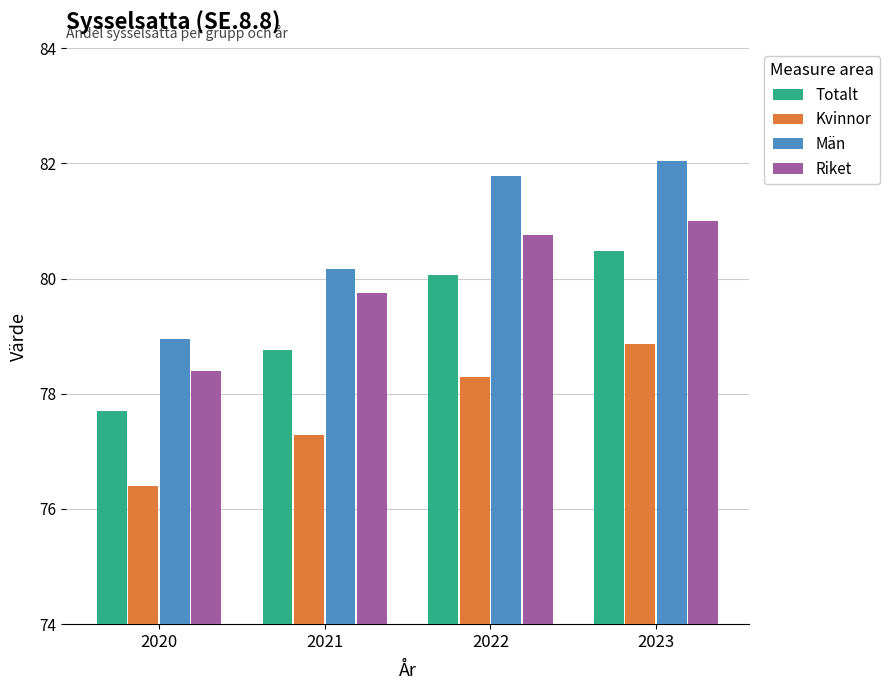

Between 2021 and 2022, which series saw the biggest shift?

Män